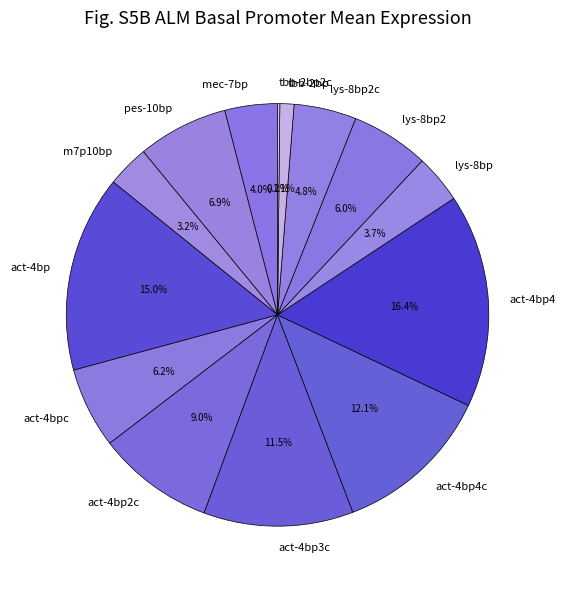

The act-4bp3c slice represents 17% of the pie. True or false?

False